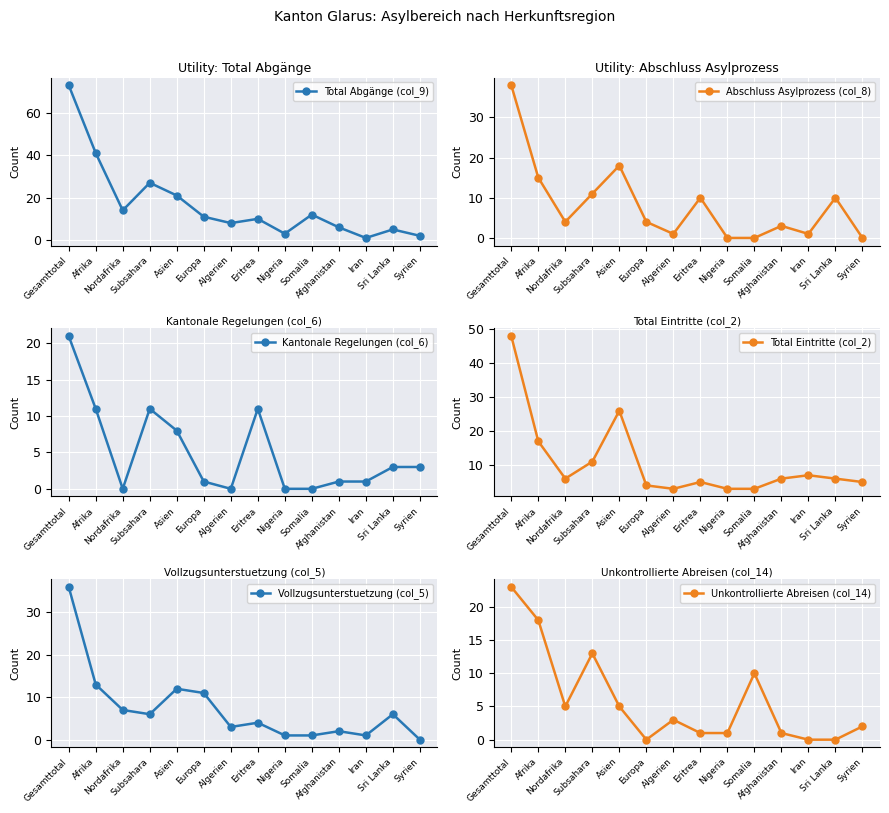

Which series has the widest spread of values?

Total Abgänge (col_9)